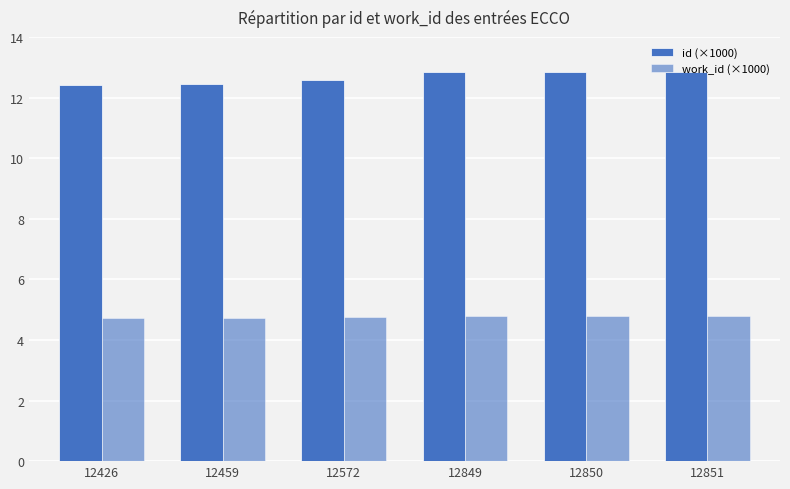

Reading right to left, list all the values displayed in this chart.

id (×1000): 12851=12.9	12850=12.8	12849=12.8	12572=12.6	12459=12.5	12426=12.4
work_id (×1000): 12851=4.8	12850=4.8	12849=4.8	12572=4.8	12459=4.7	12426=4.7